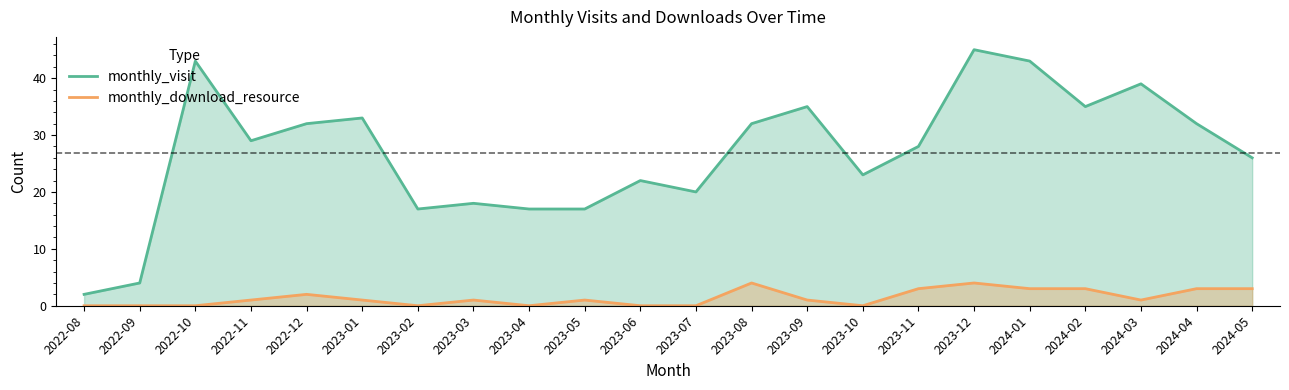

Reading right to left, what are all the values shown in this chart?

monthly_visit: 26	32	39	35	43	45	28	23	35	32	20	22	17	17	18	17	33	32	29	43	4	2
monthly_download_resource: 3	3	1	3	3	4	3	0	1	4	0	0	1	0	1	0	1	2	1	0	0	0